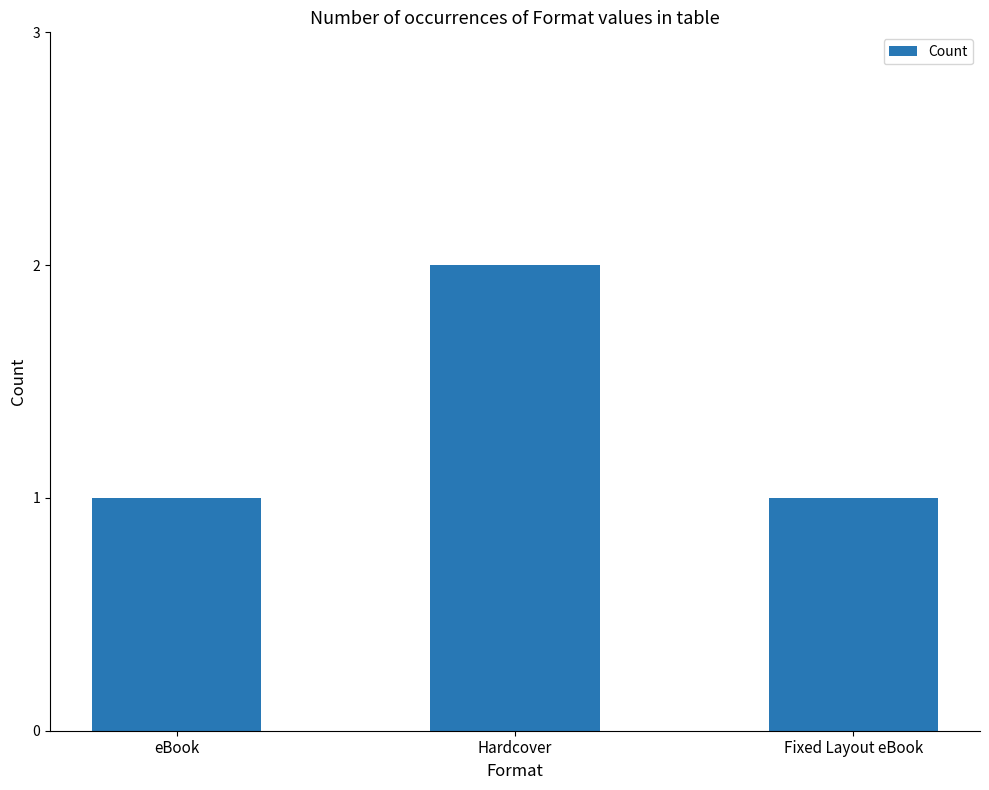

Reading right to left, extract all data points from this chart.

Fixed Layout eBook=1	Hardcover=2	eBook=1